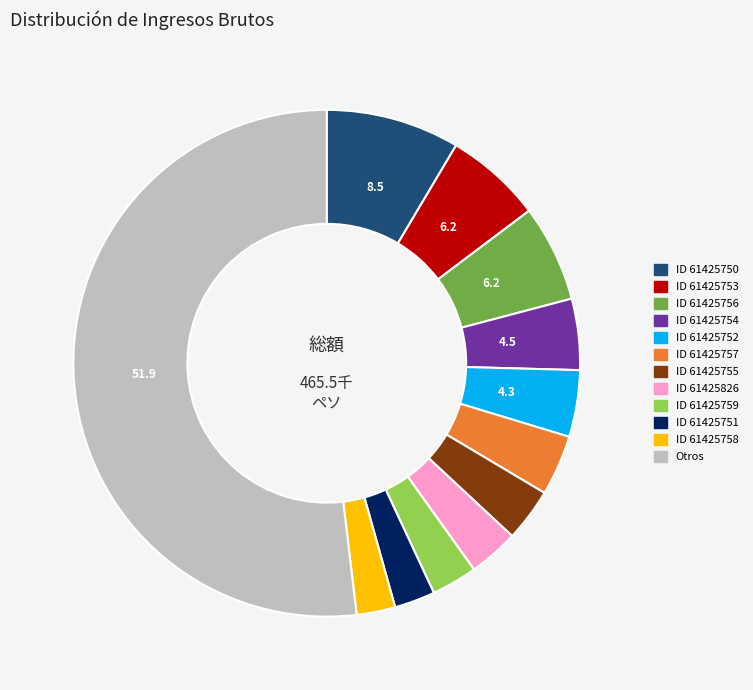

Is there any slice that represents more than half of the pie?

Yes